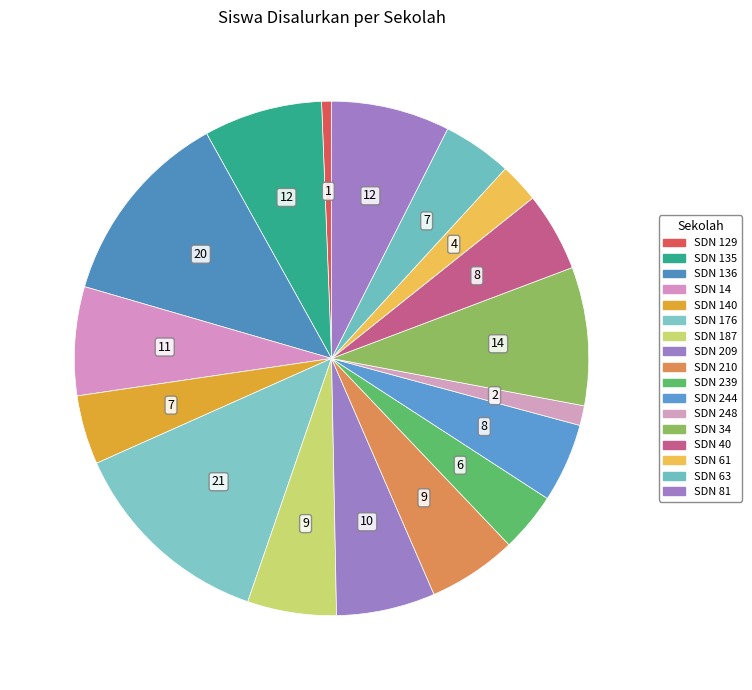

Is there a majority slice in this chart?

No